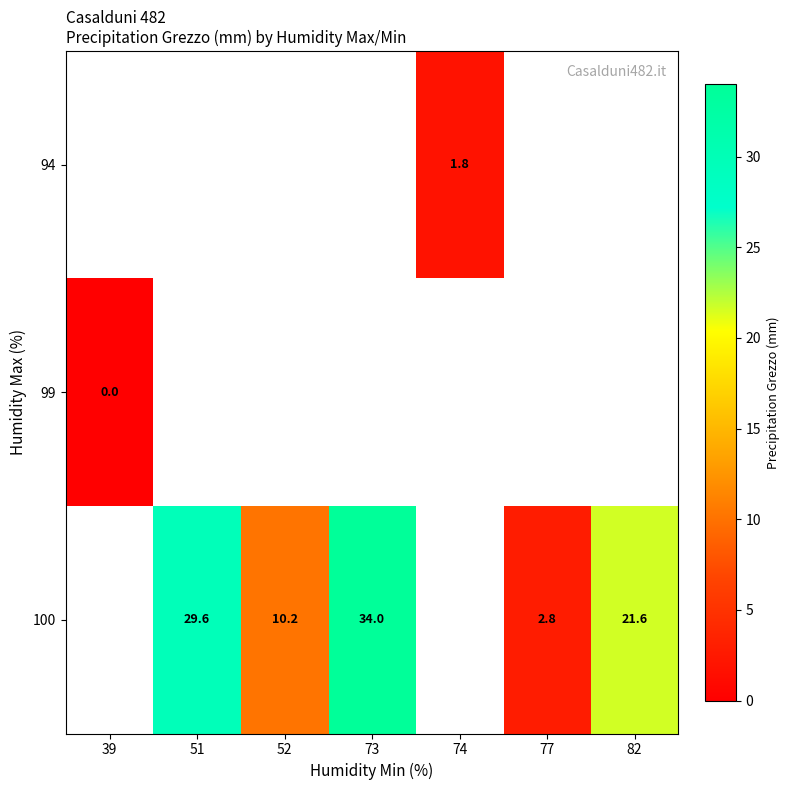

Between 52 and 51, which is larger?

51